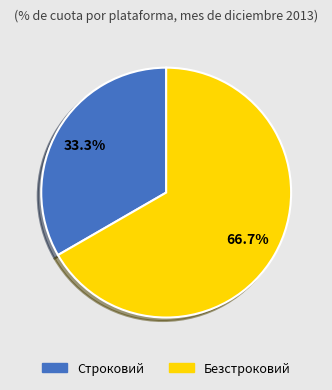

What is the ratio of the value at Строковий to the value at Безстроковий?

0.5